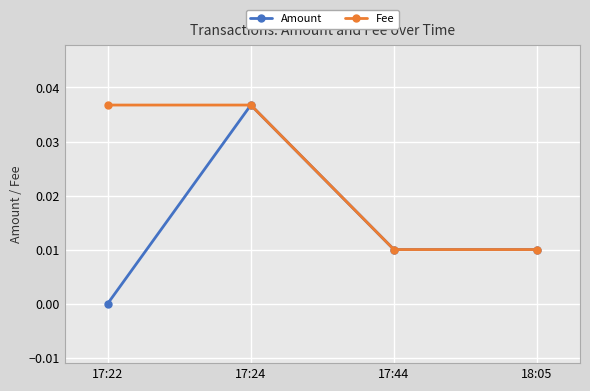

At which category does the chart reach its minimum across all series?

17:22